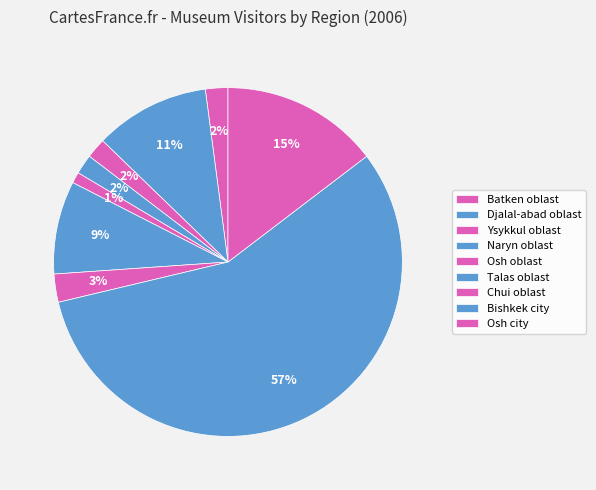

To the nearest percent, what percentage of the pie is Osh oblast?

1%